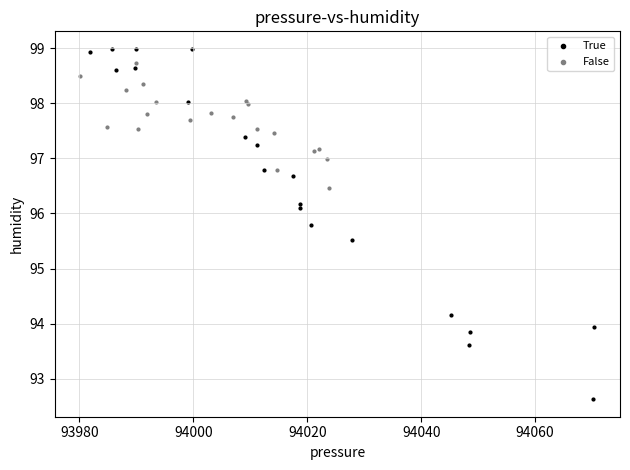

Which series has the largest Y range (max minus min)?

True